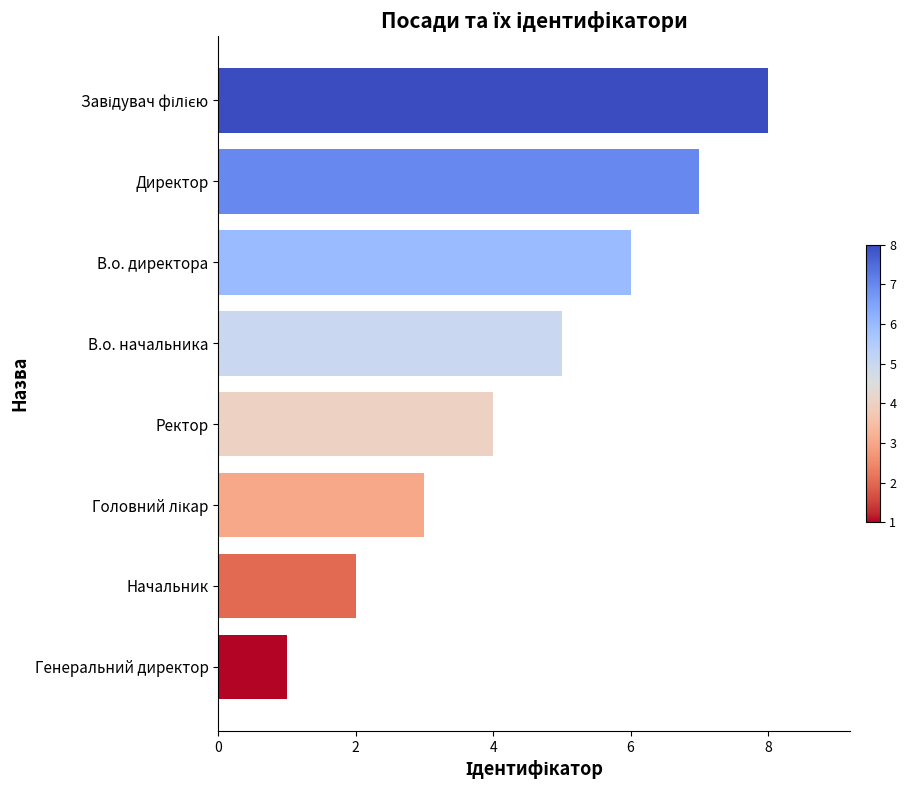

Which has a higher value, Генеральний директор or Начальник?

Начальник